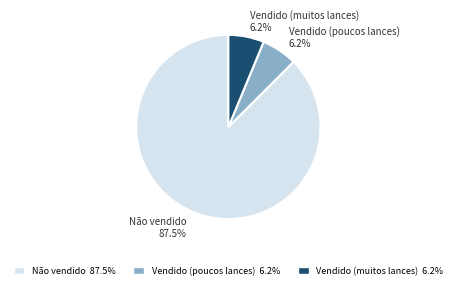

Does Não vendido 87.5% account for over 50% of the chart?

Yes